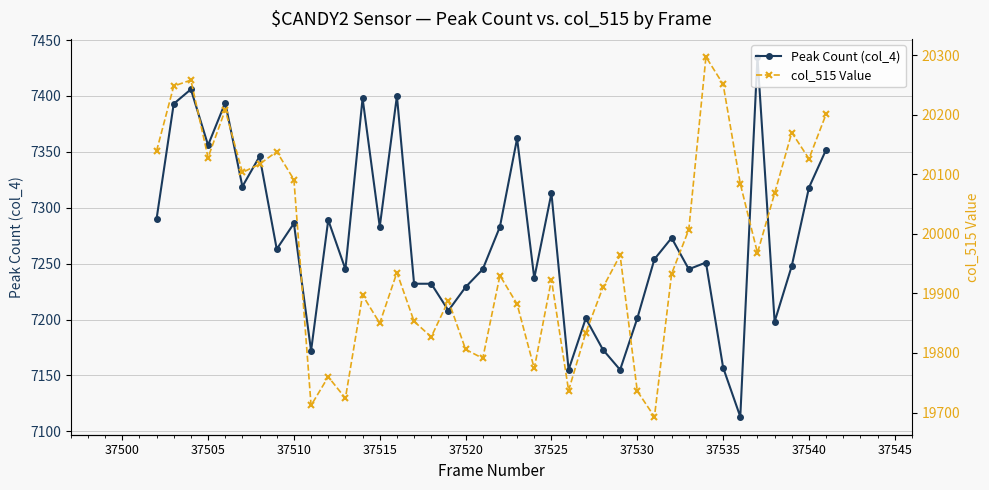

True or false: Peak Count (col_4) has more than 0 points higher than both neighbors.

True